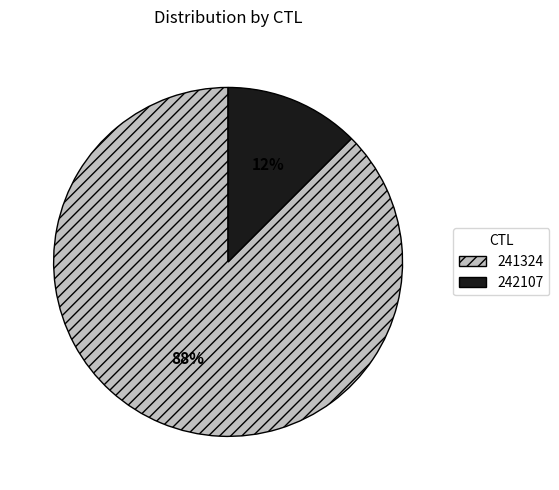

Combined, do 242107 and 241324 account for over 50%?

Yes